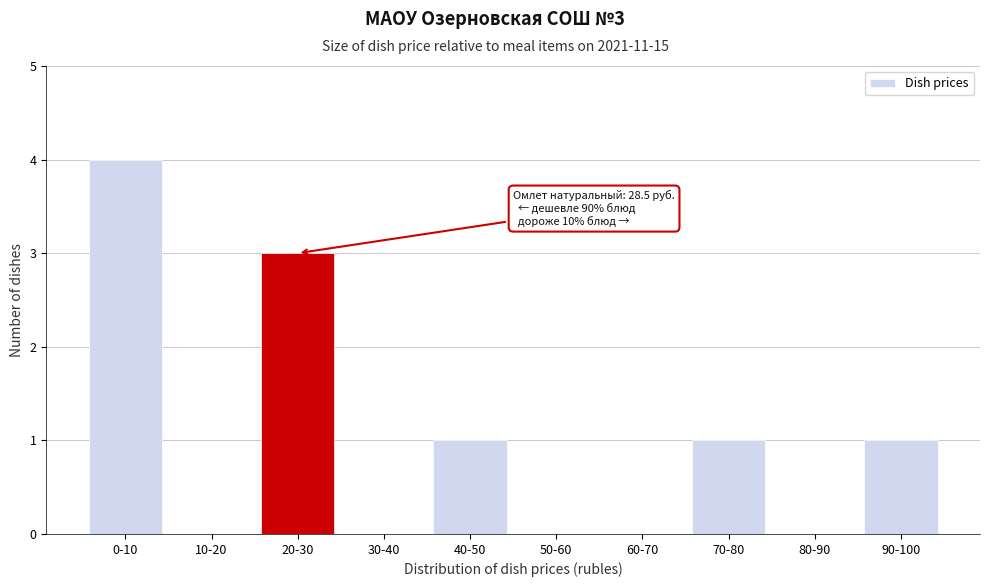

Reading left to right, list all the values displayed in this chart.

0-10=4	10-20=0	20-30=3	30-40=0	40-50=1	50-60=0	60-70=0	70-80=1	80-90=0	90-100=1